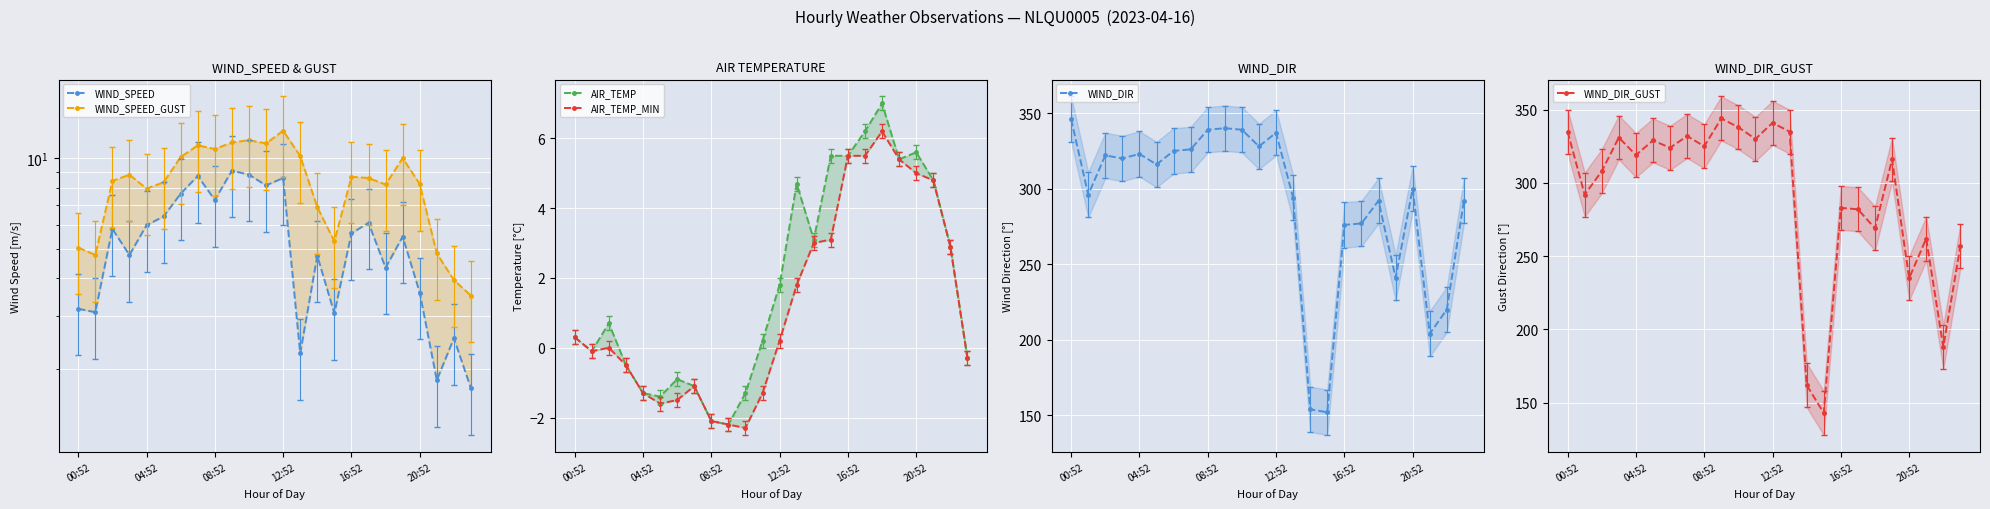

What is the minimum value shown in the chart?

-2.3